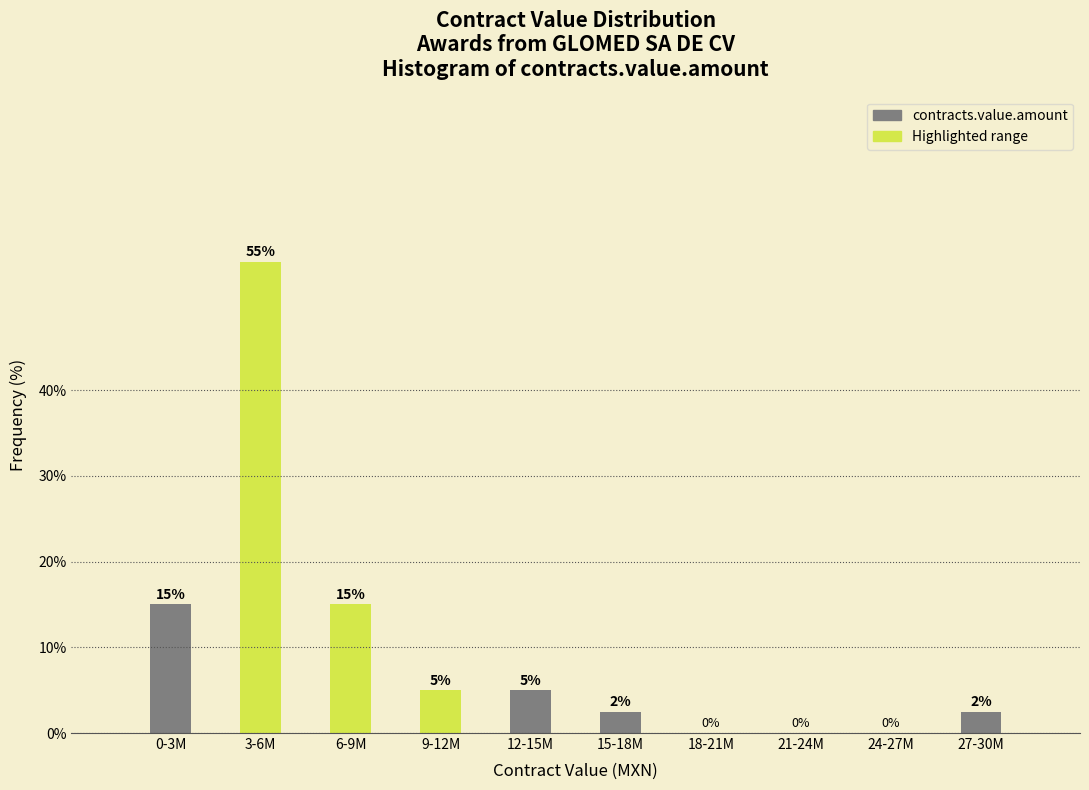

What is the sum of the values at 6-9M and 24-27M?

15.0